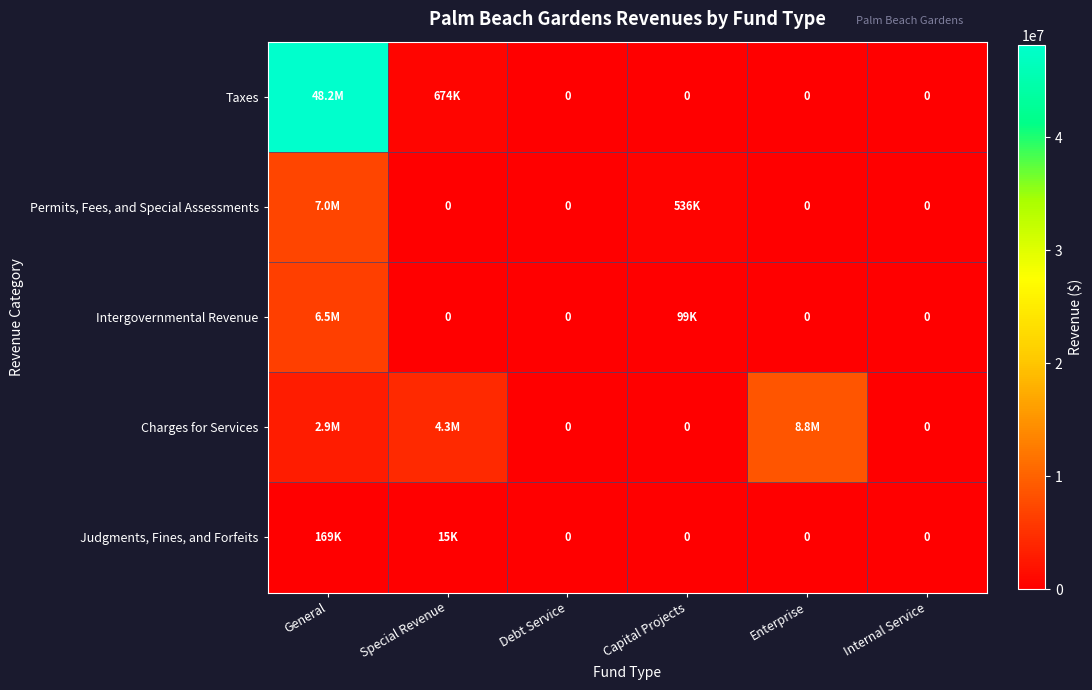

Which series has the largest total across all categories?

Taxes